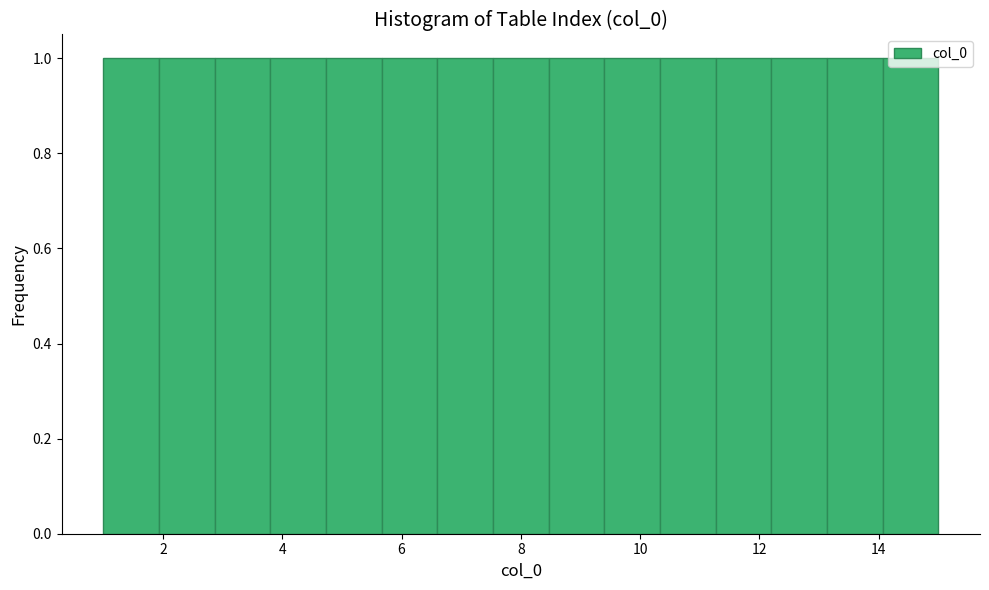

Reading left to right, transcribe this chart: for each bar, give the range it covers on the x-axis and its height. Neither the bar edges nor the heights are printed on the chart, so give them approximately, as read against the axes.

1.0 to 2.0: 1
2.0 to 2.8: 1
2.8 to 3.8: 1
3.8 to 4.8: 1
4.8 to 5.6: 1
5.6 to 6.6: 1
6.6 to 7.6: 1
7.6 to 8.4: 1
8.4 to 9.4: 1
9.4 to 10.4: 1
10.4 to 11.2: 1
11.2 to 12.2: 1
12.2 to 13.2: 1
13.2 to 14.0: 1
14.0 to 15.0: 1